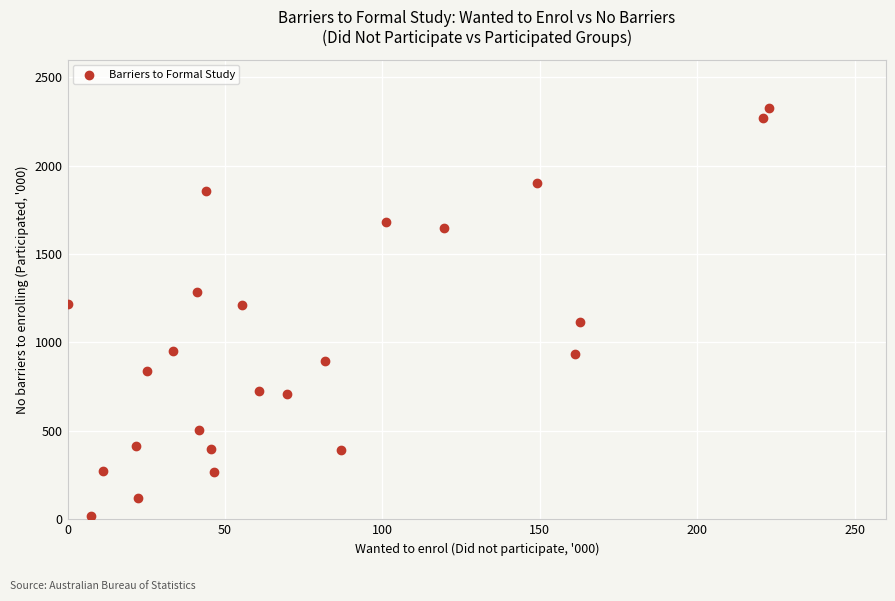

What is the range of X values (max minus min)?

222.7